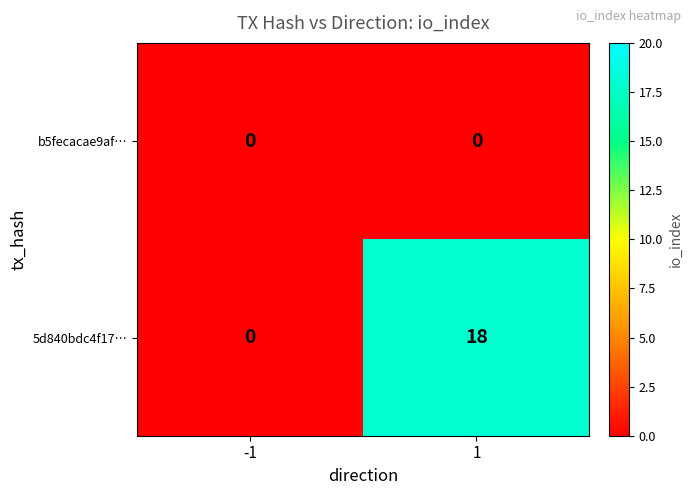

Which series has the largest total across all categories?

5d840bdc4f17…